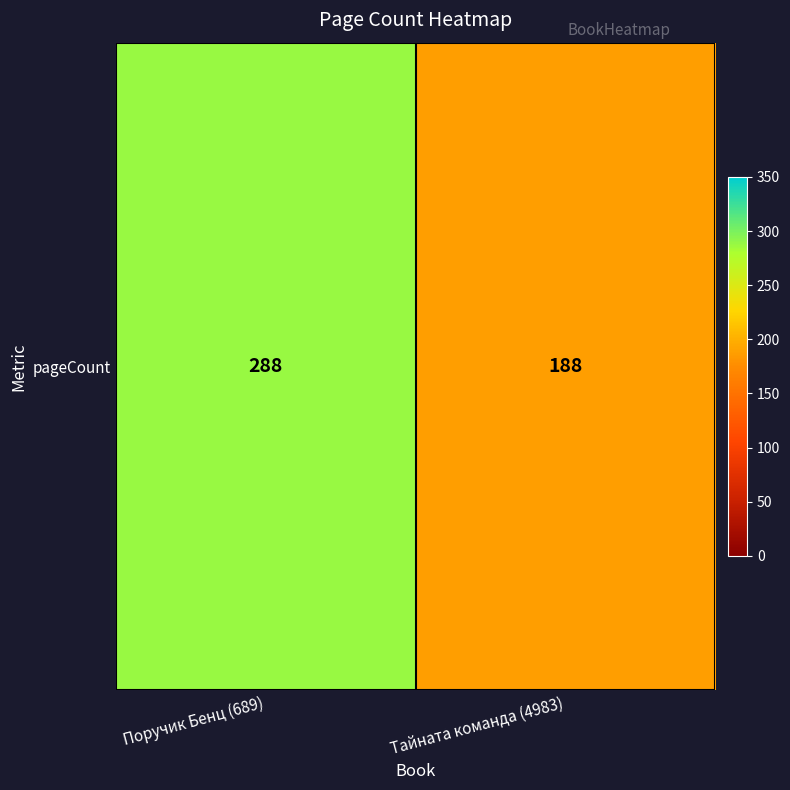

List the labels in order of value, smallest first.

Тайната команда (4983), Поручик Бенц (689)